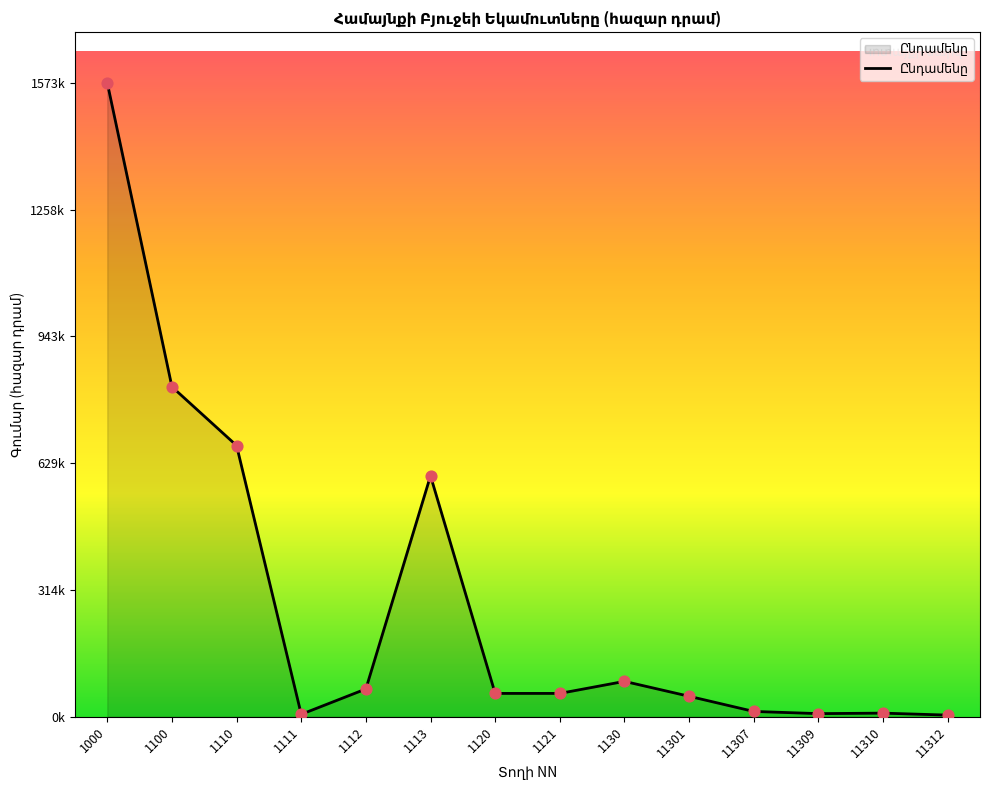

Is this an area chart (filled region under the line)?

Yes